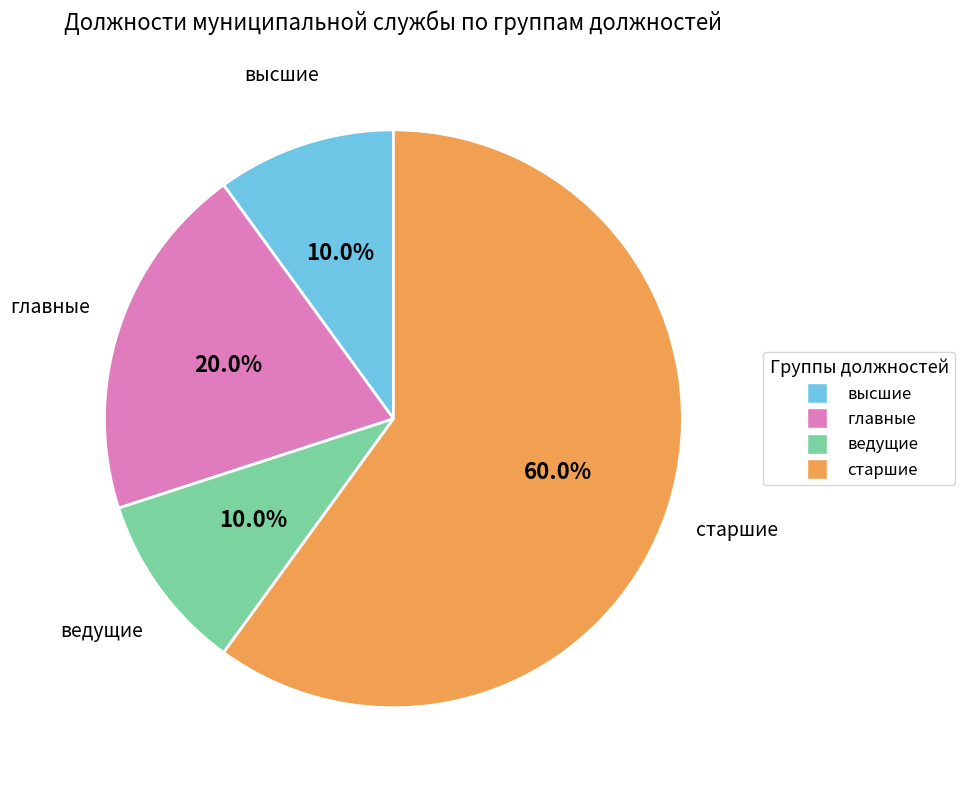

Which slice is the largest?

старшие